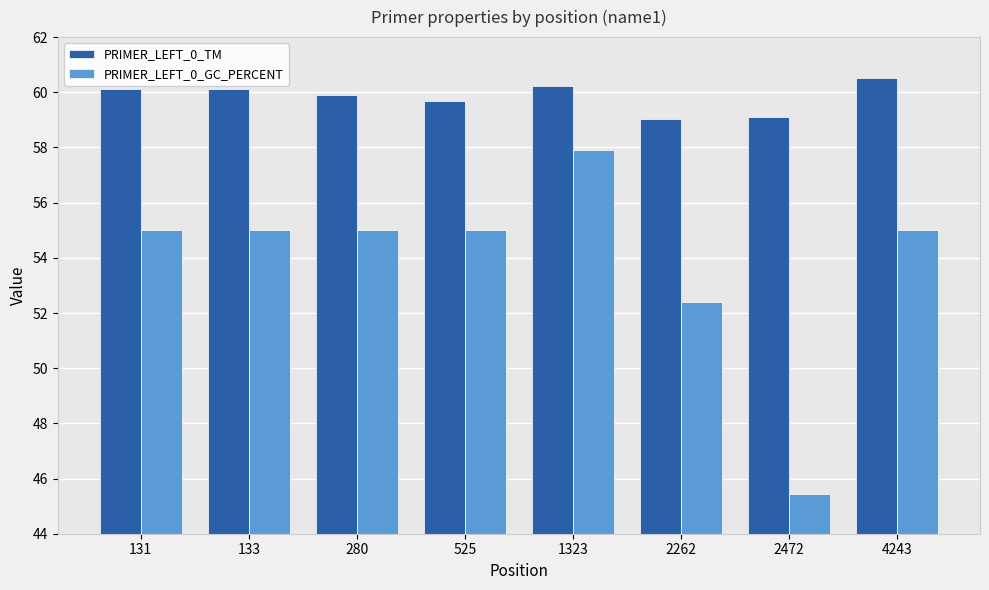

List the series in order of their peak value, highest first.

PRIMER_LEFT_0_TM, PRIMER_LEFT_0_GC_PERCENT